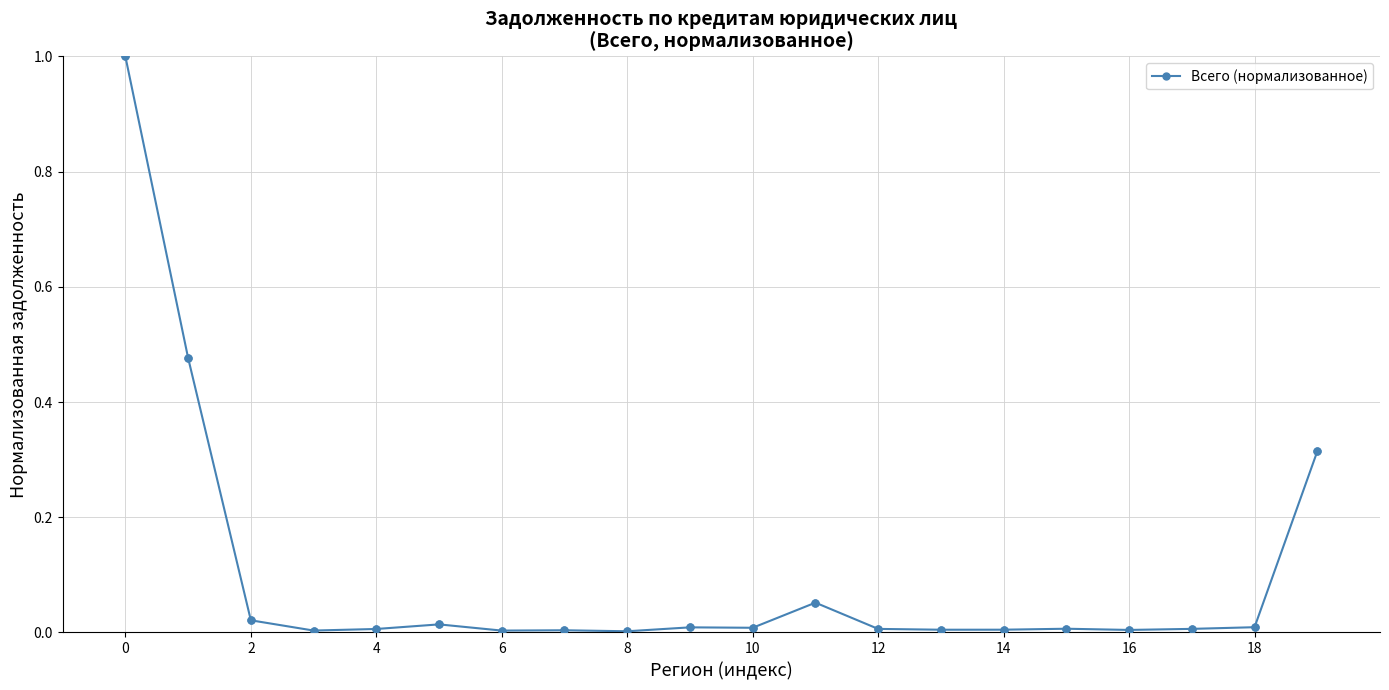

What is the maximum value shown in the chart?

1.0